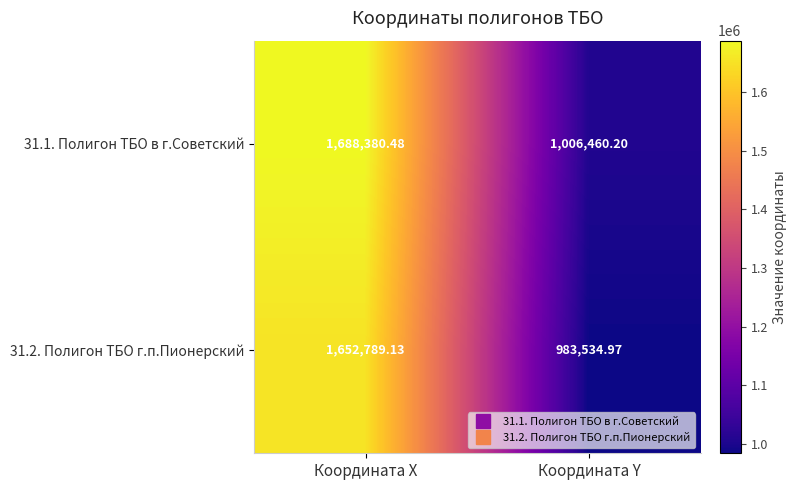

List the labels in order of 31.1. Полигон ТБО в г.Советский value, smallest first.

Координата Y, Координата X